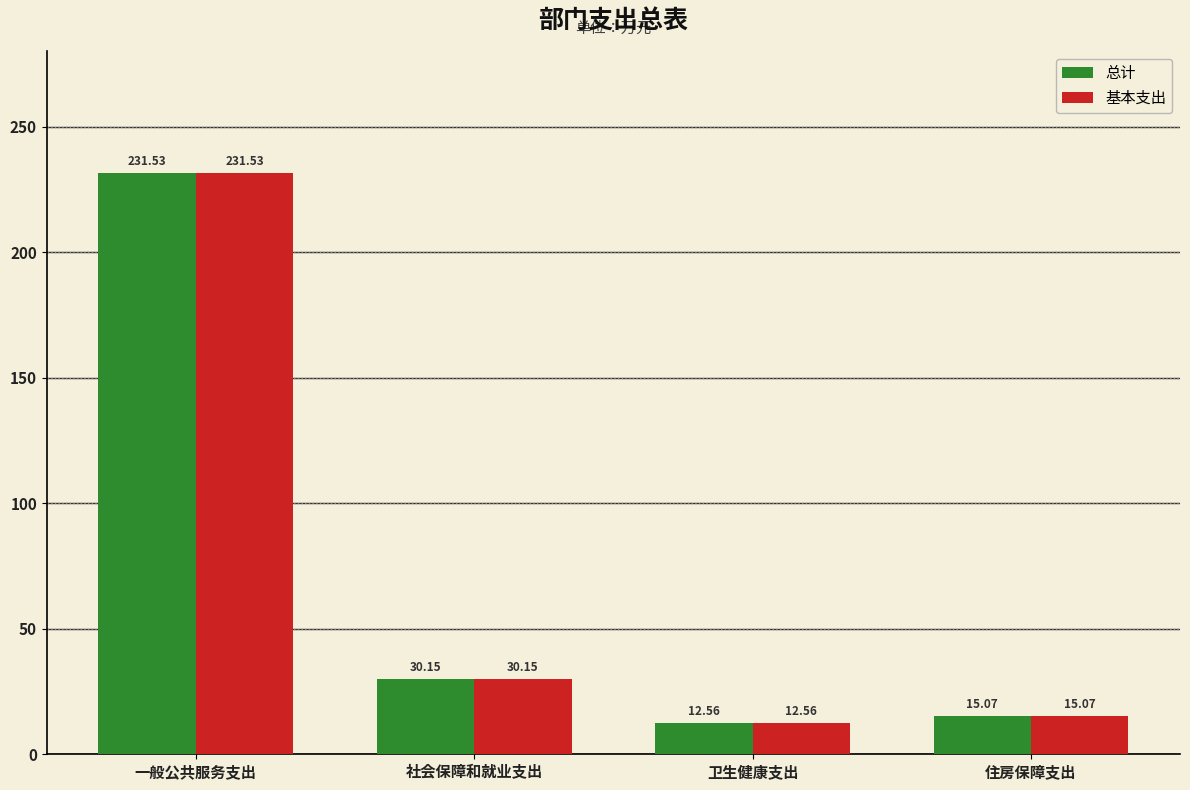

Count the number of categories in the chart.

4